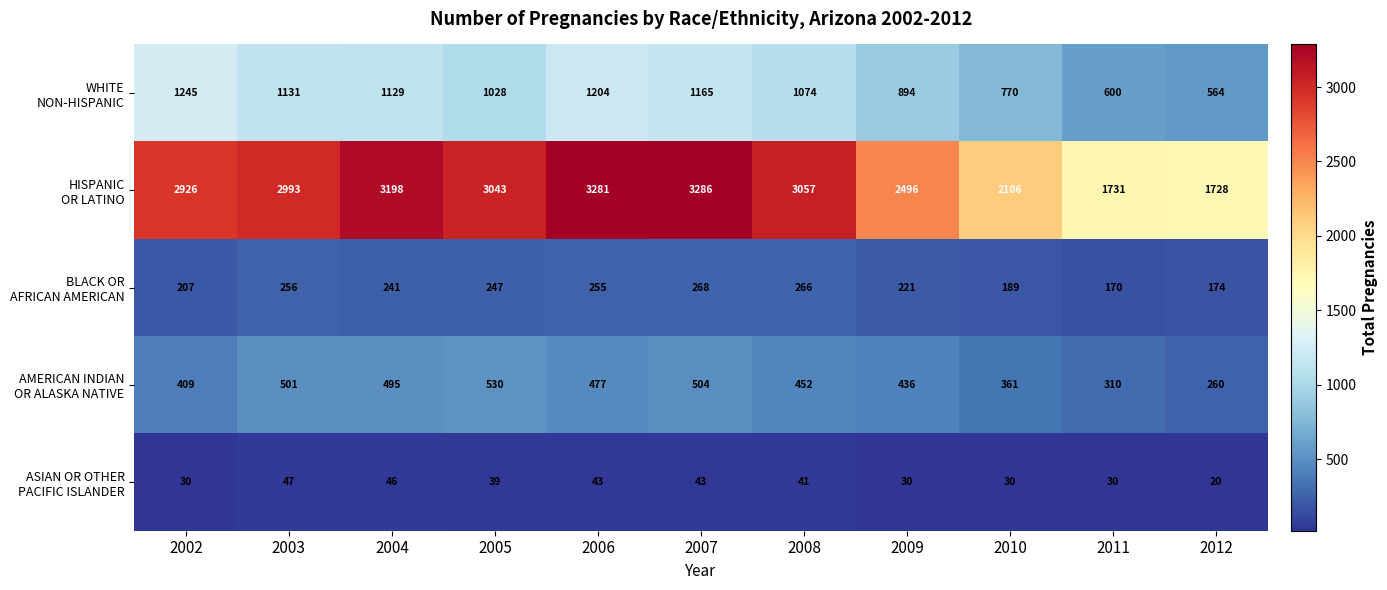

At which category does the chart reach its peak across all series?

2007